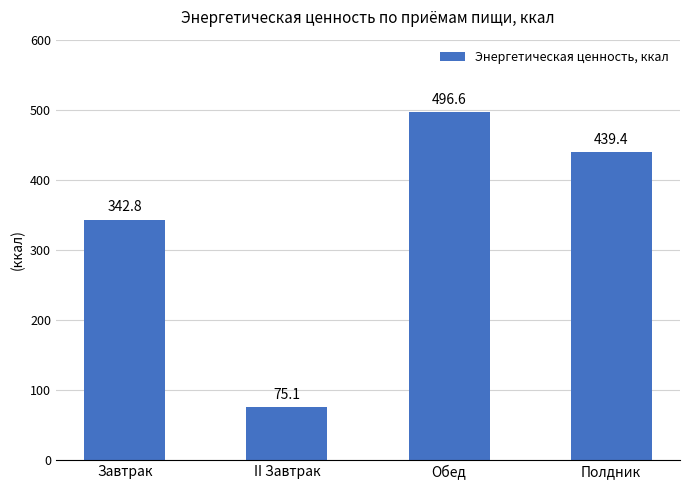

Reading right to left, what are all the values shown in this chart?

Полдник=439.4	Обед=496.6	II Завтрак=75.1	Завтрак=342.8